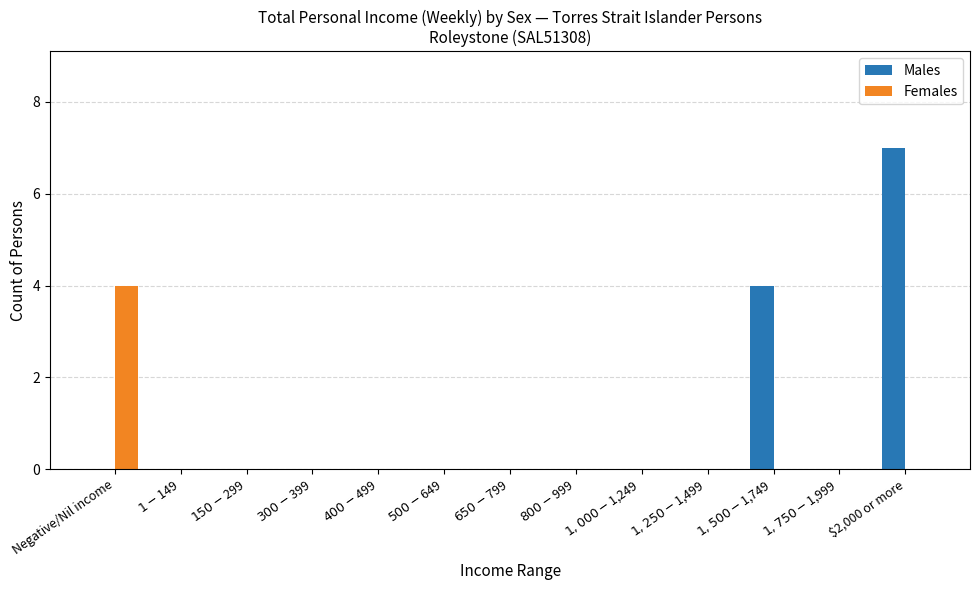

How many data points does each series have?

13